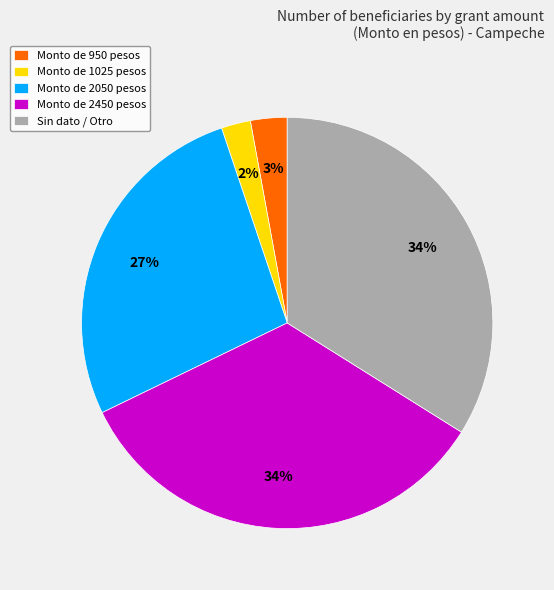

The Monto de 1025 pesos slice represents 2% of the pie. True or false?

True